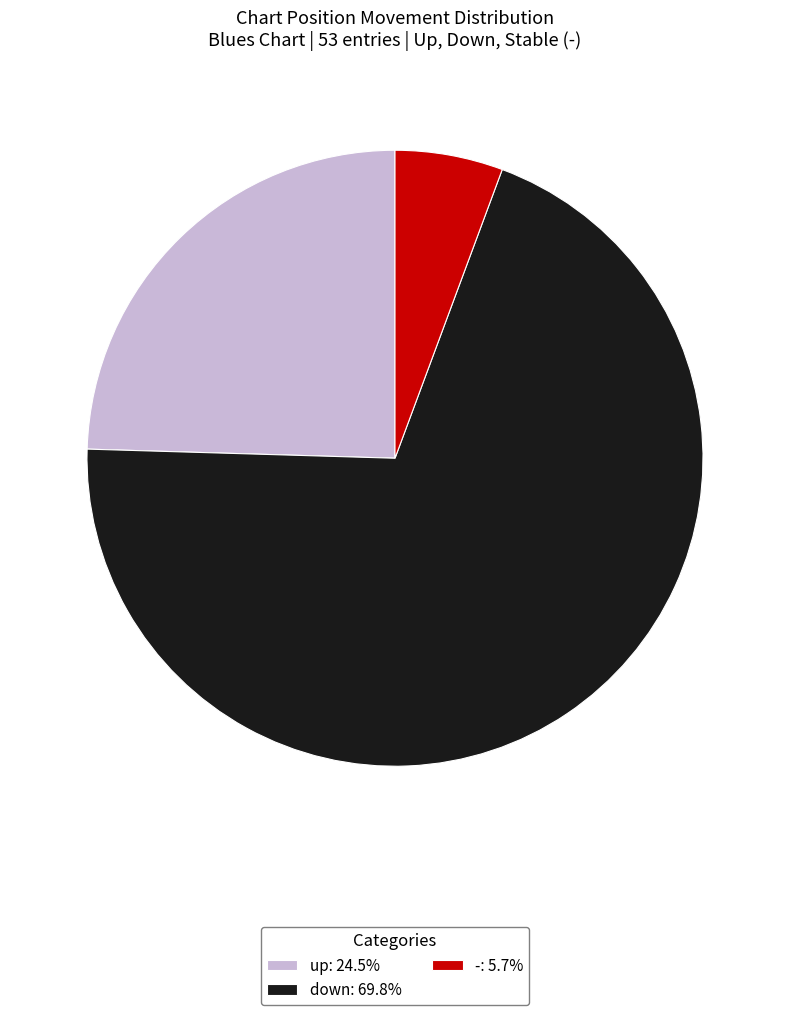

Between down and up, which is larger?

down